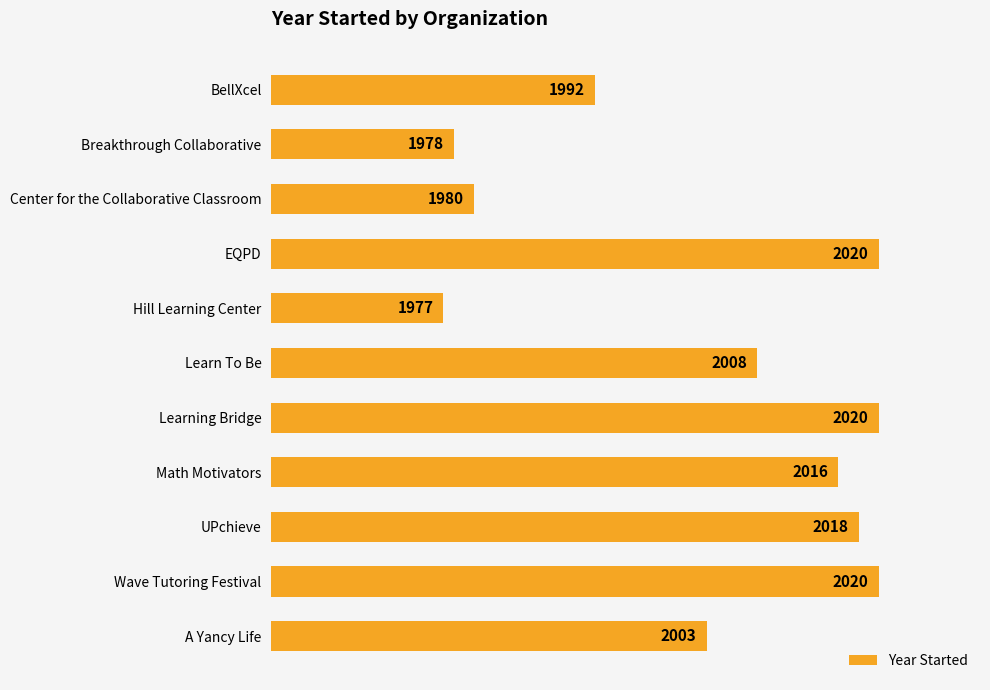

What is the difference between the second highest and second lowest values?

42